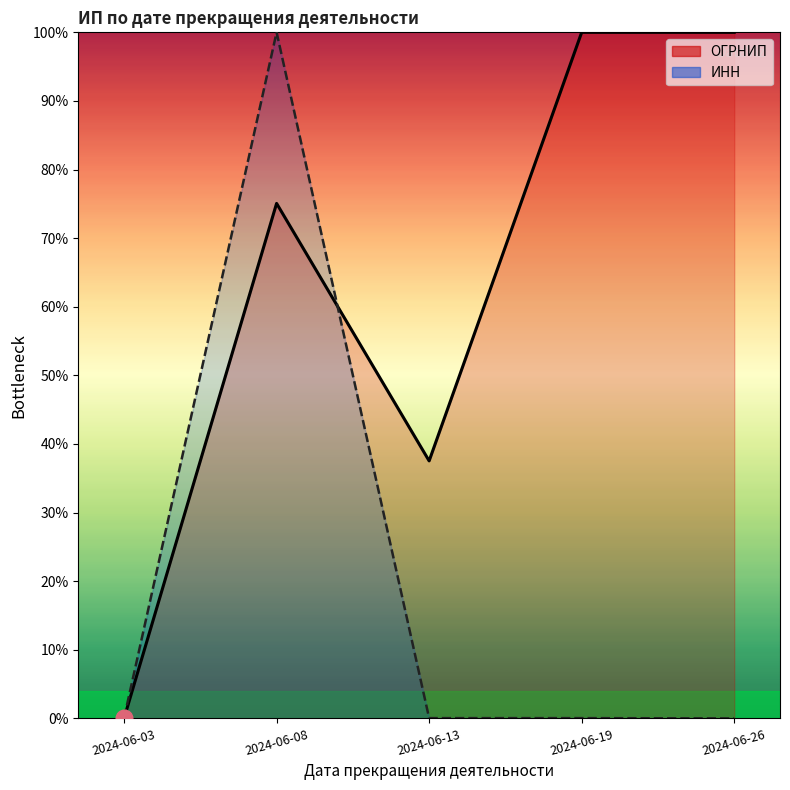

Reading left to right, transcribe all the data shown in this chart.

ОГРНИП: 2024-06-03=0.0	2024-06-08=75.1	2024-06-13=37.5	2024-06-19=100.0	2024-06-26=100.0
ИНН: 2024-06-03=0.0	2024-06-08=100.0	2024-06-13=0.0	2024-06-19=0.0	2024-06-26=0.0